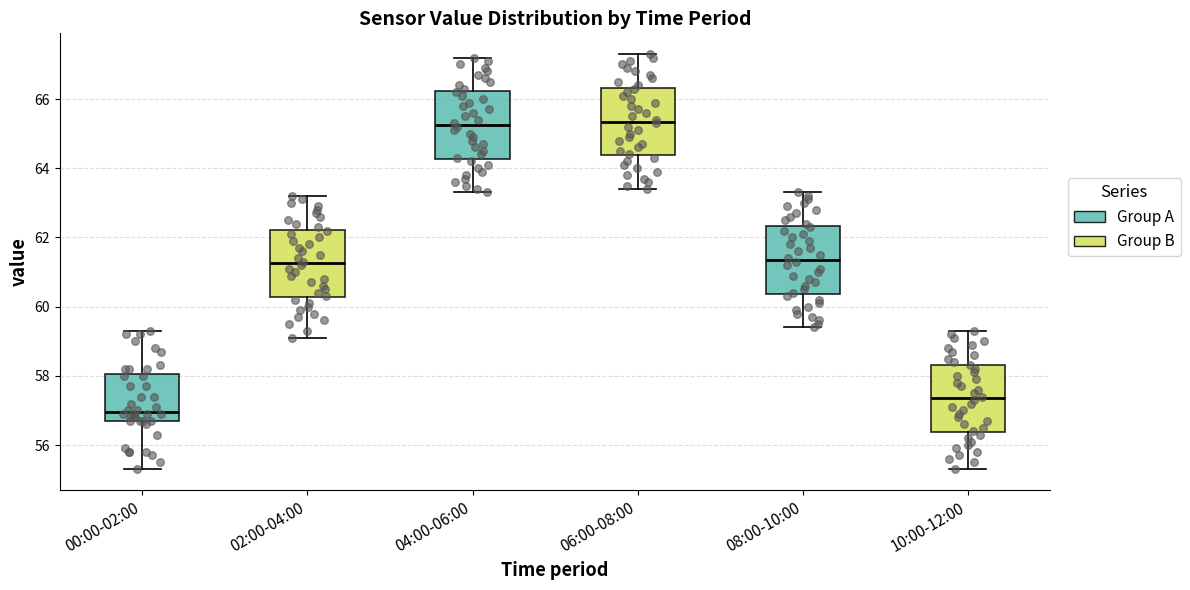

Where does the upper whisker of the box for 02:00-04:00 end on the y-axis? The values are not printed on the chart, so give them approximately, as read against the axis.

63.2